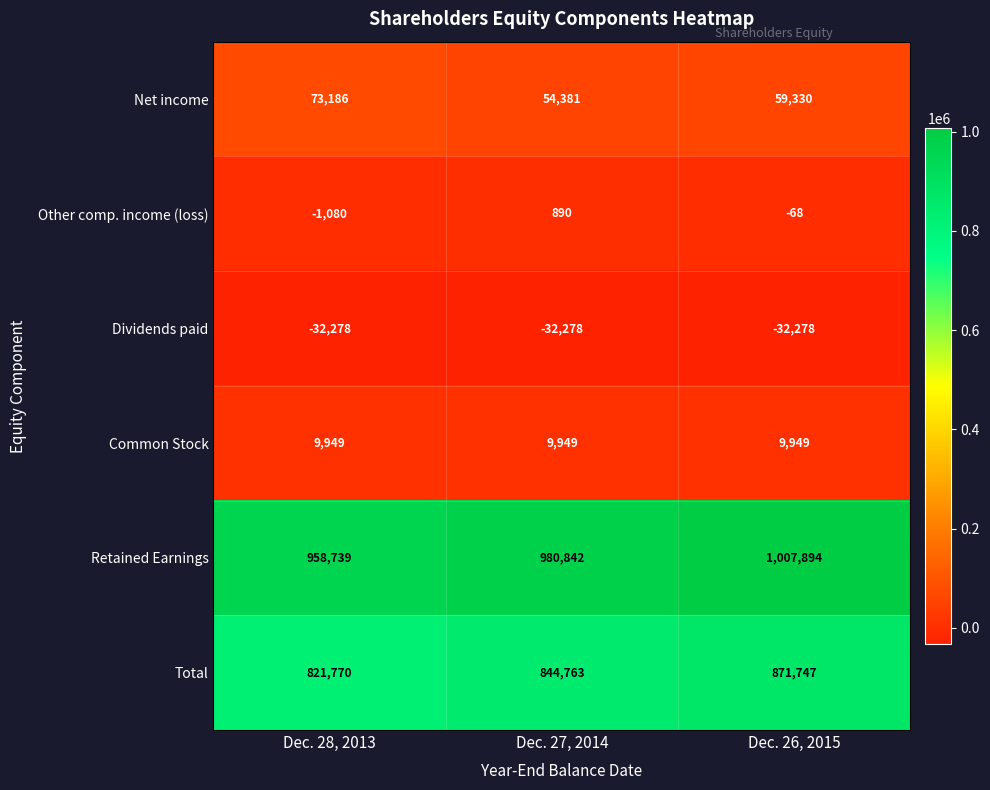

What is the sum of the Net income values at Dec. 26, 2015 and Dec. 28, 2013?

132516